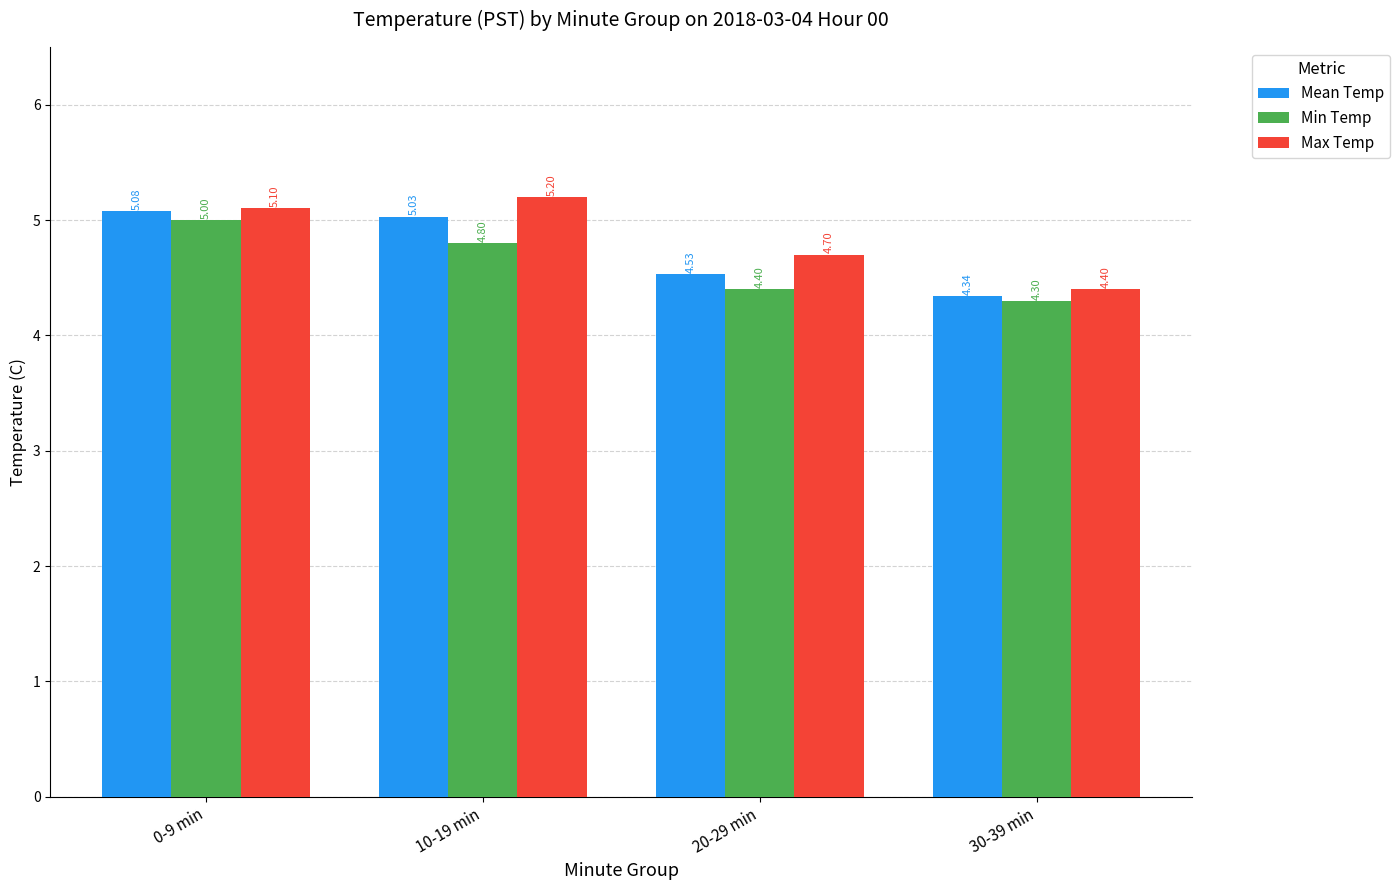

How many data points does each series have?

4